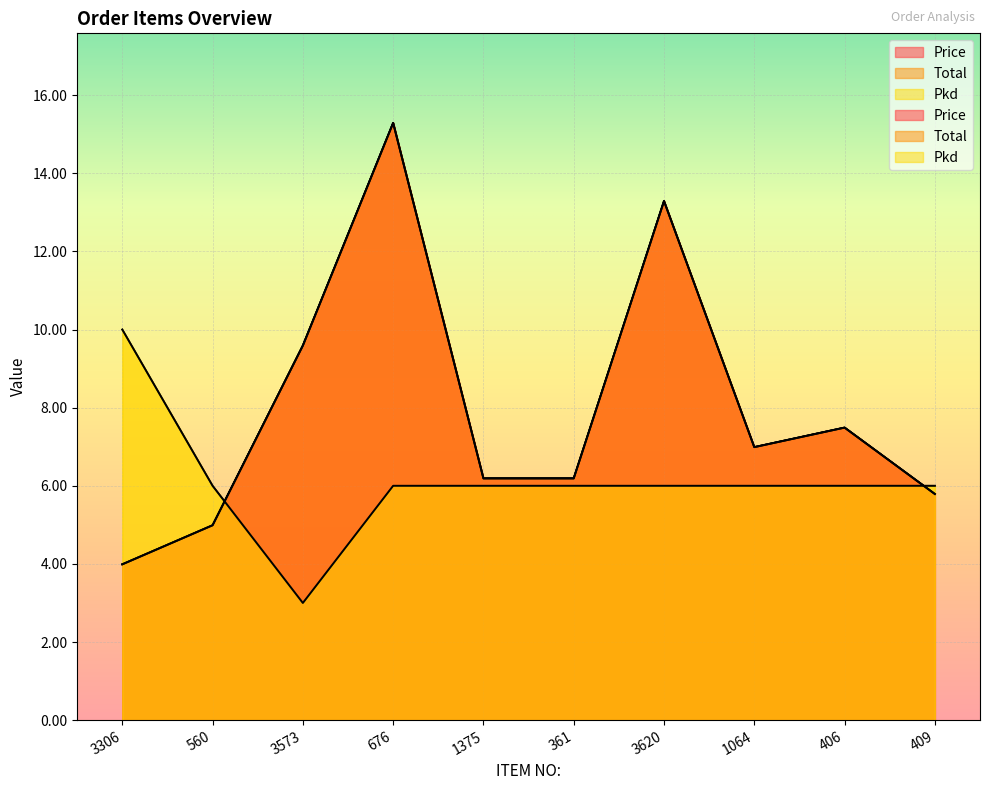

Reading right to left, transcribe all the data shown in this chart.

Price: 5.8	7.5	7.0	13.3	6.2	6.2	15.3	9.6	5.0	4.0
Total: 5.8	7.5	7.0	13.3	6.2	6.2	15.3	9.6	5.0	4.0
Pkd: 6.0	6.0	6.0	6.0	6.0	6.0	6.0	3.0	6.0	10.0